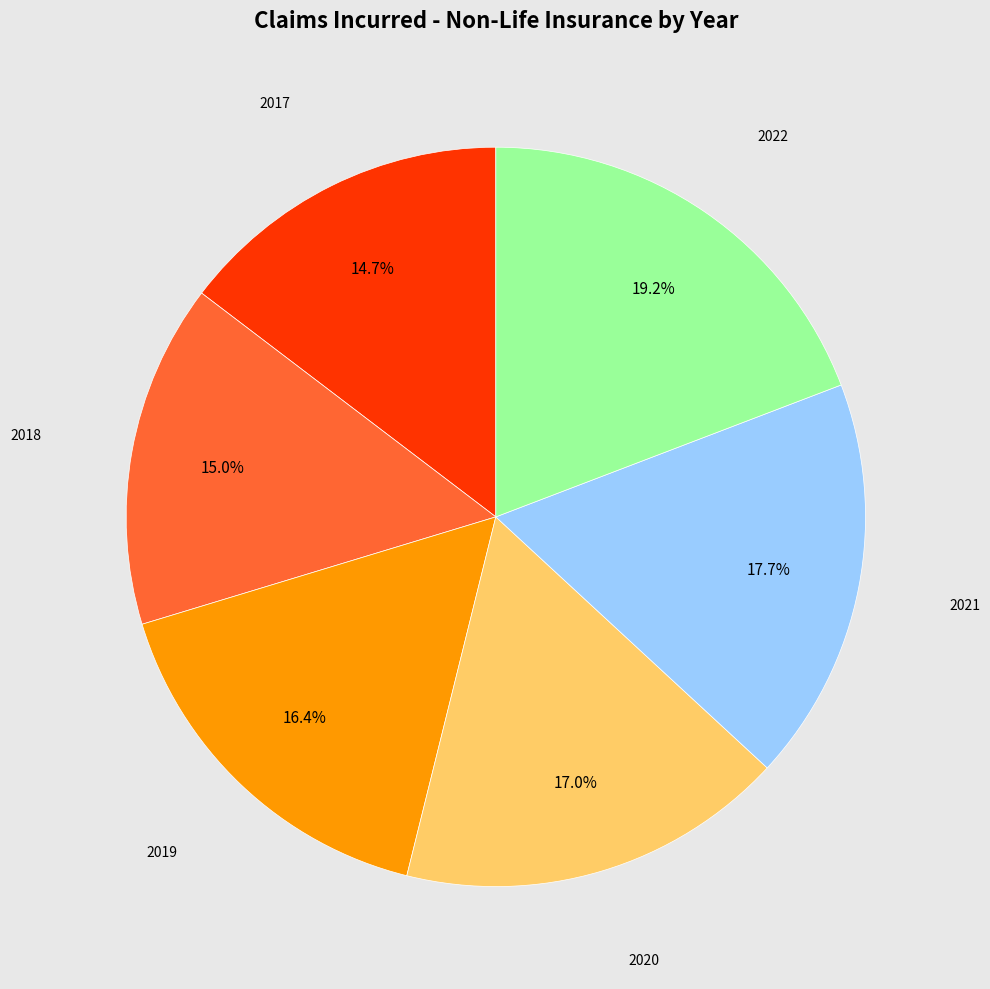

What is the largest slice in the pie chart?

2022